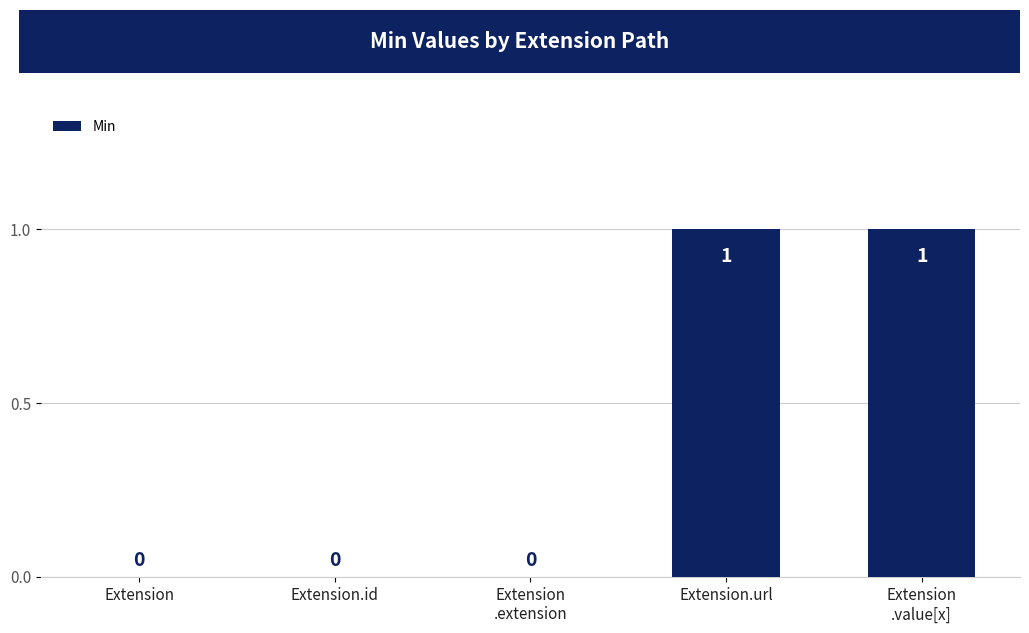

How many values are between 0 and 1?

5